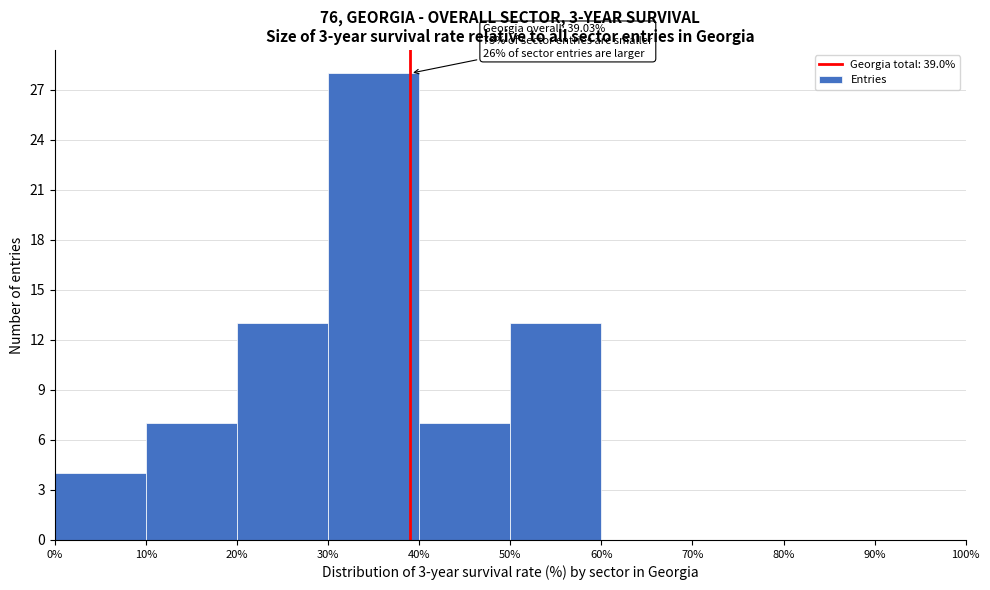

Which range on the x-axis has the tallest bar?

30% to 40%